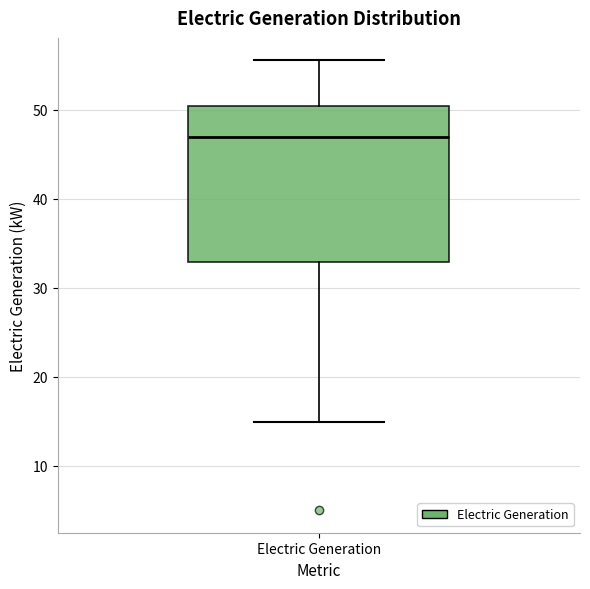

Where does the lower whisker of the box for Electric Generation end on the y-axis? The values are not printed on the chart, so give them approximately, as read against the axis.

15